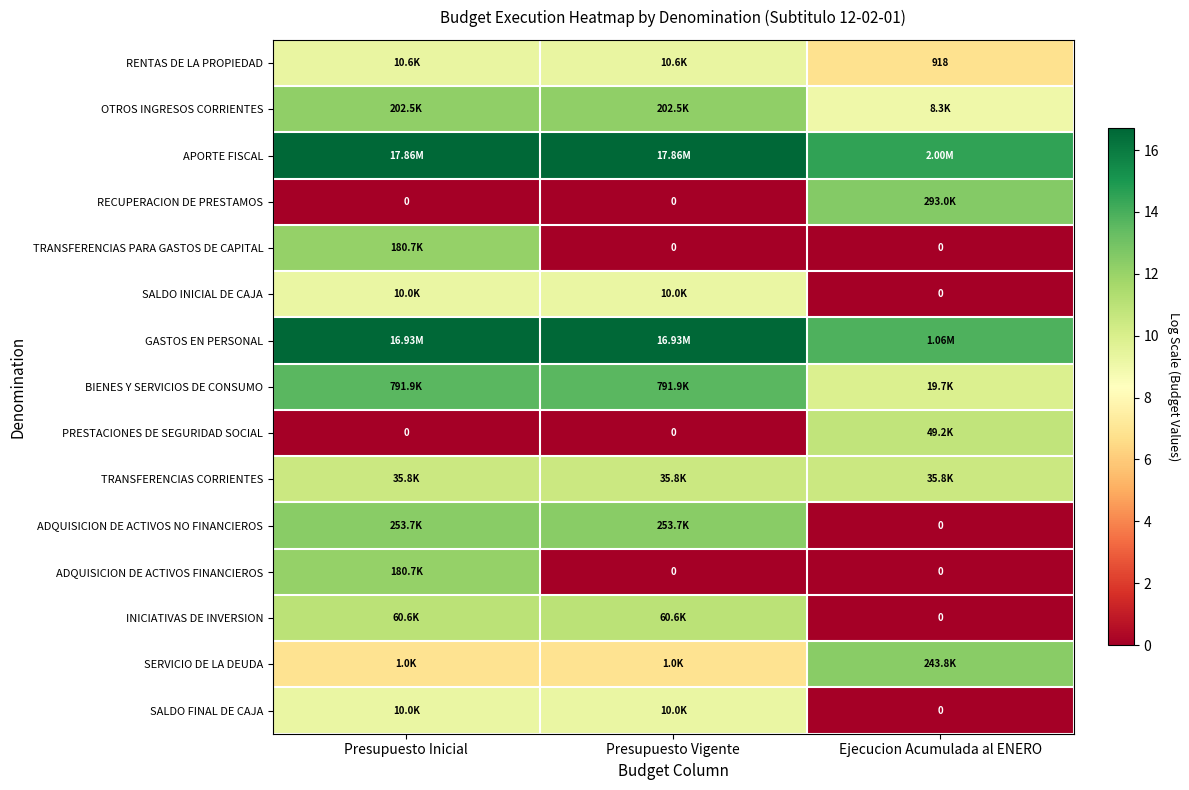

What value does the BIENES Y SERVICIOS DE CONSUMO series have at Ejecucion Acumulada al ENERO?

9.9